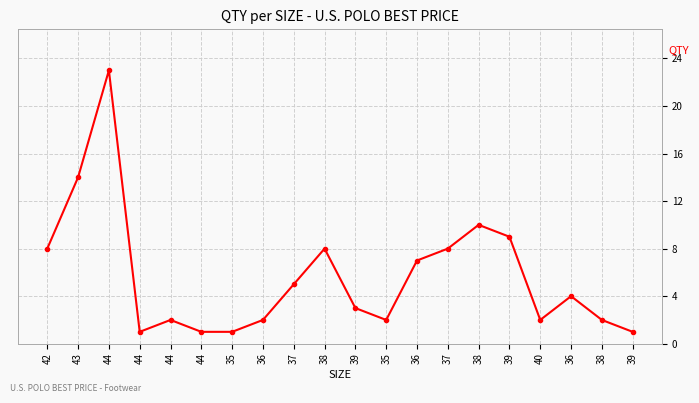

Reading left to right, extract all data points from this chart.

8	14	23	1	2	1	1	2	5	8	3	2	7	8	10	9	2	4	2	1